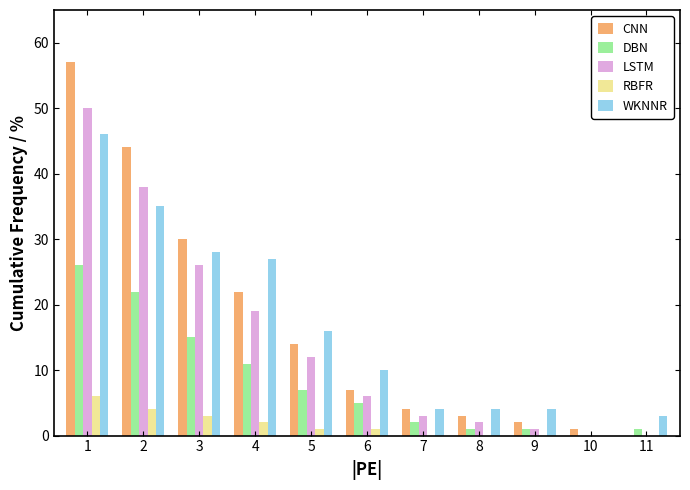

What is the sum of all LSTM values?

157